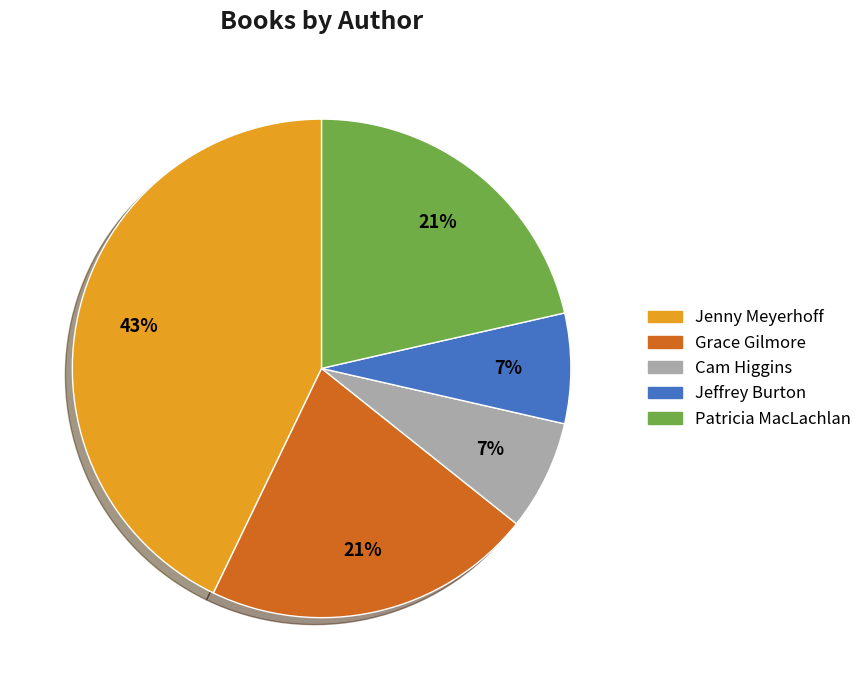

Count the number of slices in the pie.

5